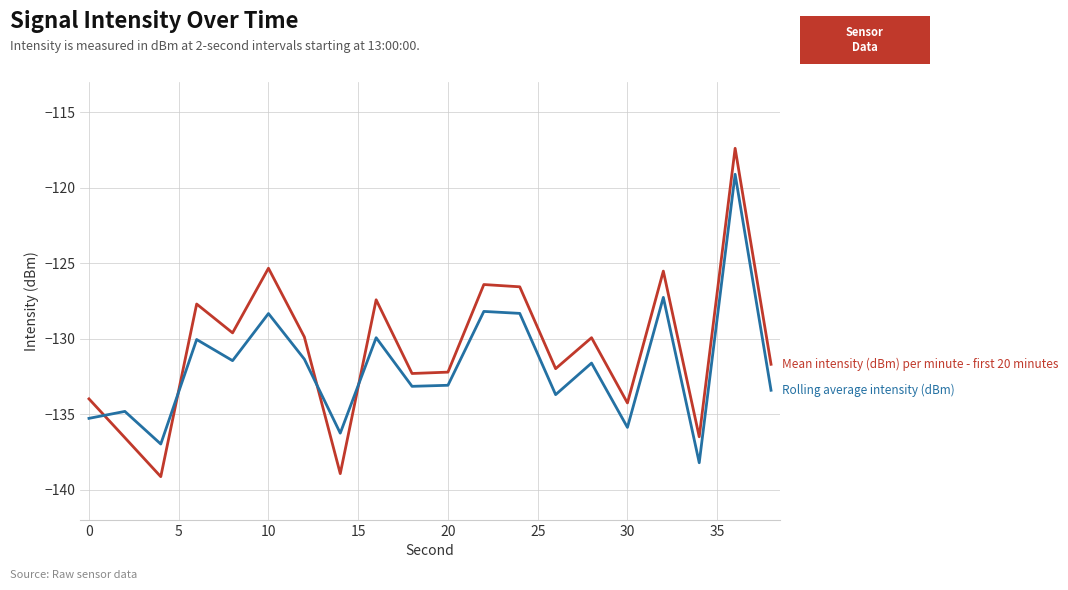

What is the minimum value shown in the chart?

-139.1